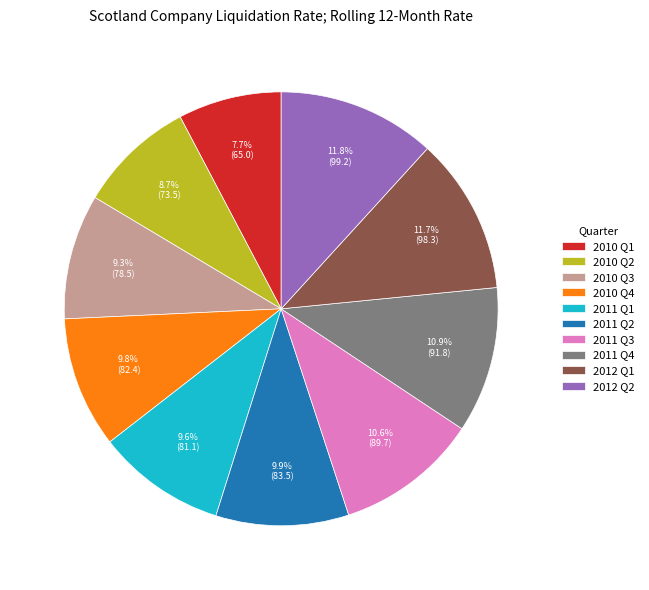

The 2010 Q2 slice represents 9% of the pie. True or false?

True